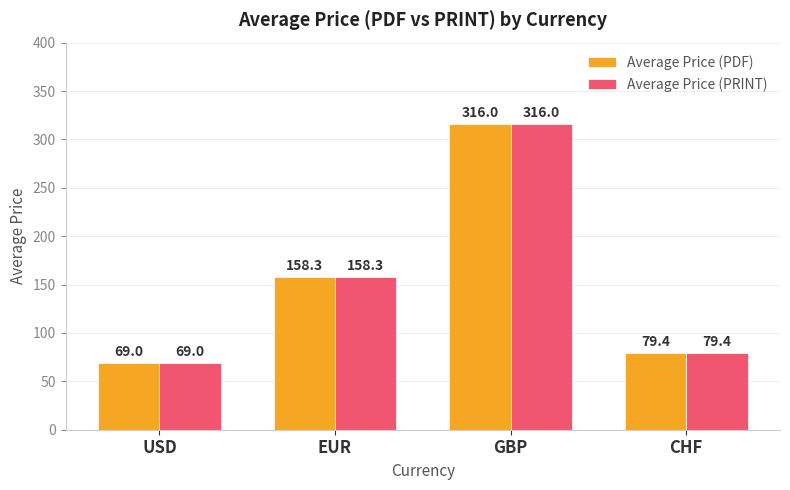

Reading left to right, transcribe all the data shown in this chart.

Average Price (PDF): USD=69.0	EUR=158.3	GBP=316.0	CHF=79.4
Average Price (PRINT): USD=69.0	EUR=158.3	GBP=316.0	CHF=79.4